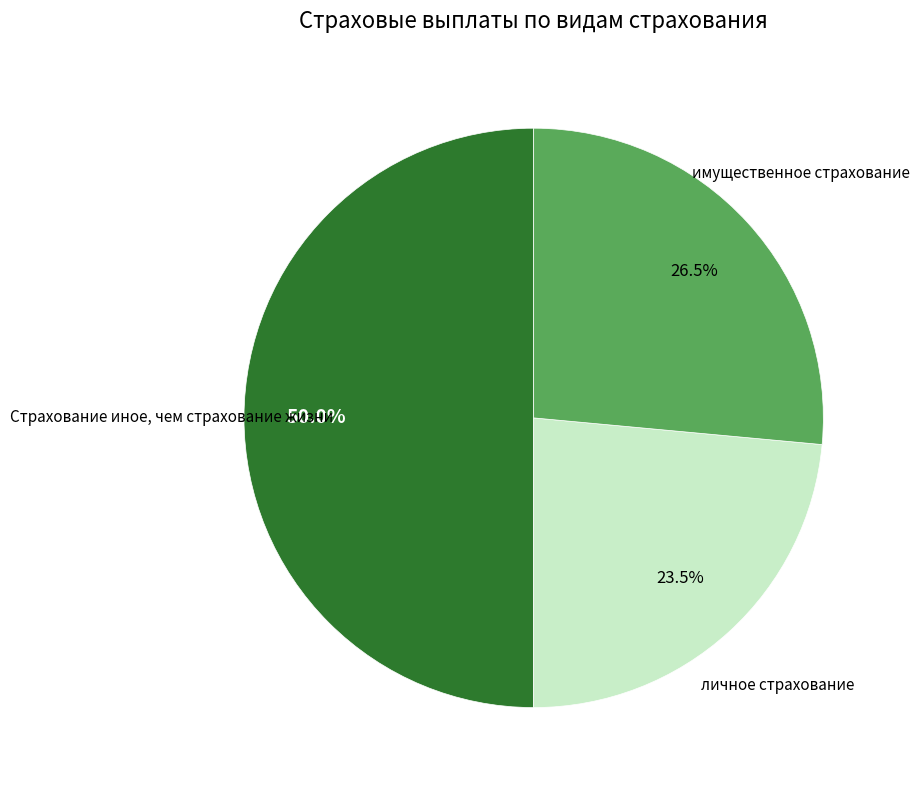

Which category has the smallest portion of the pie?

личное страхование